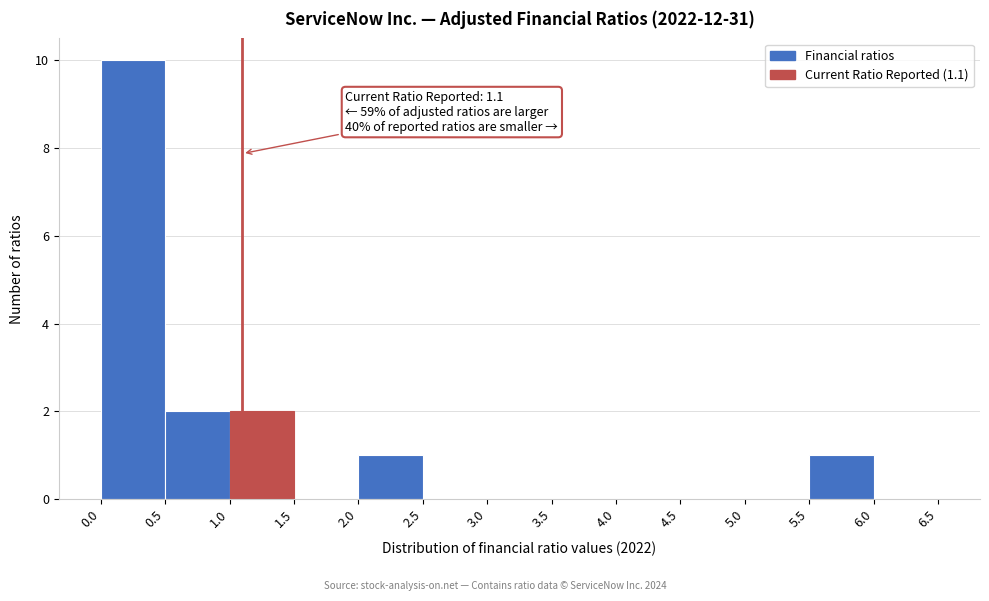

Which range on the x-axis has the tallest bar?

0.0 to 0.5